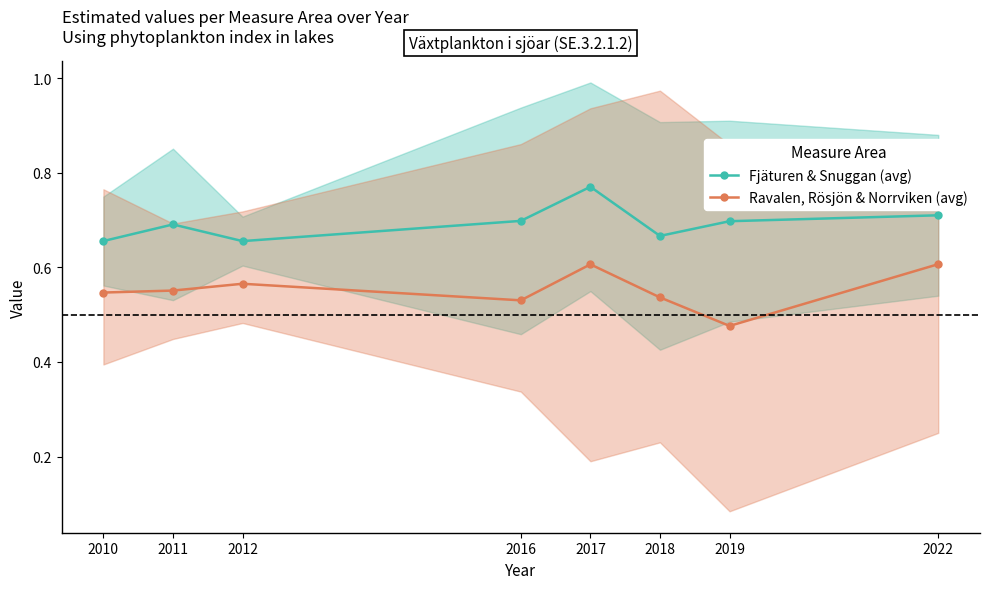

The value of Fjäturen & Snuggan (avg) at 2011 is 0.7. True or false?

True